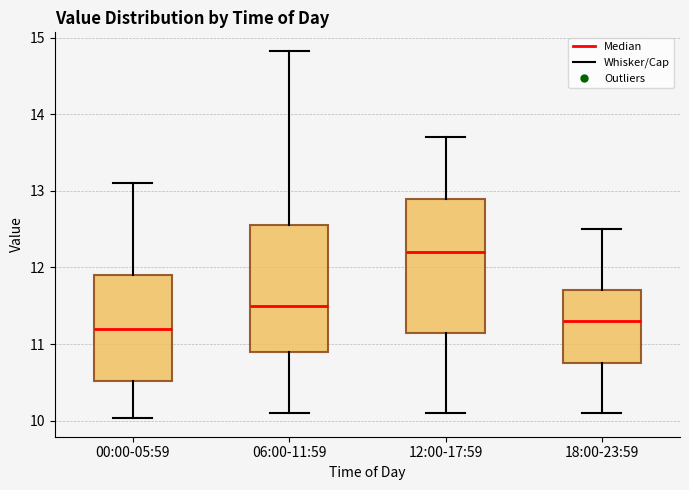

Where does the median line of the box for 00:00-05:59 sit on the y-axis? The values are not printed on the chart, so give them approximately, as read against the axis.

11.2